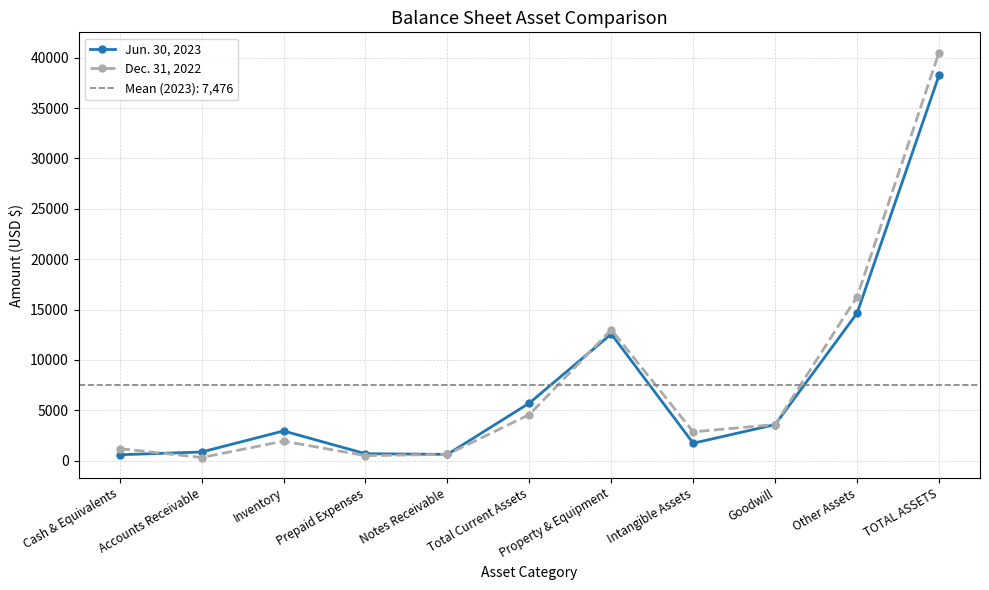

In Dec. 31, 2022, how many points are lower than both neighbors (excluding endpoints)?

3